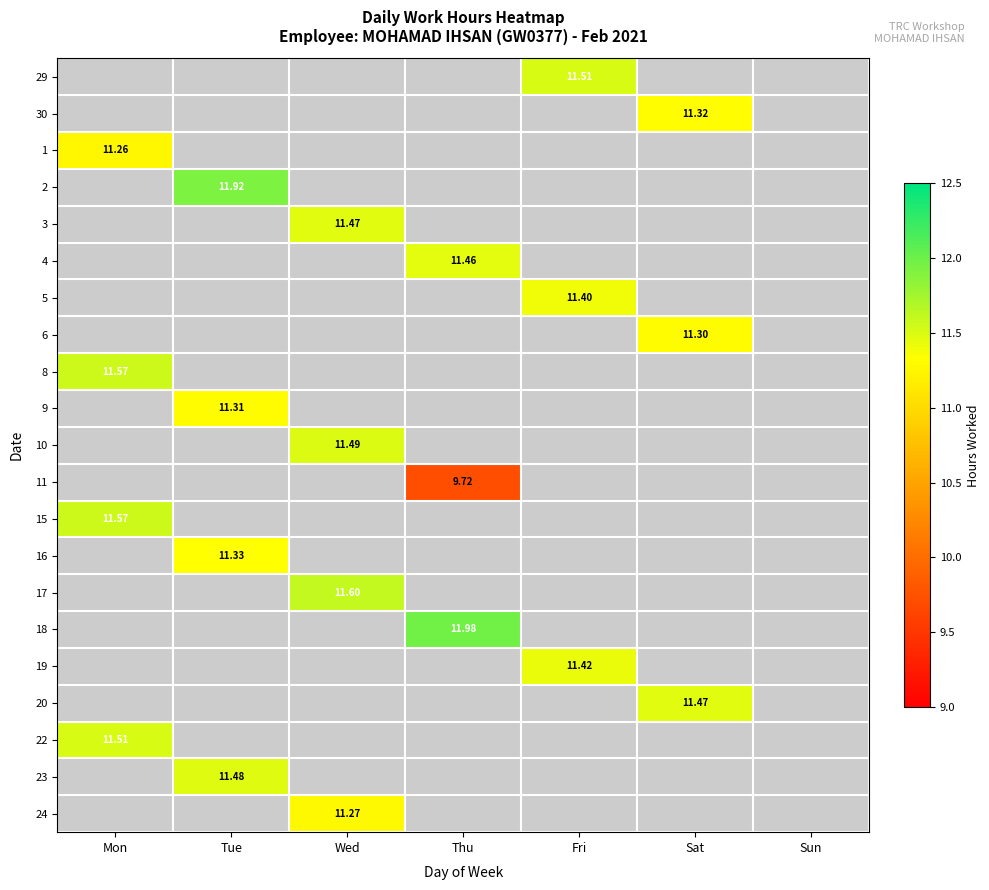

How many series are shown in this chart?

21